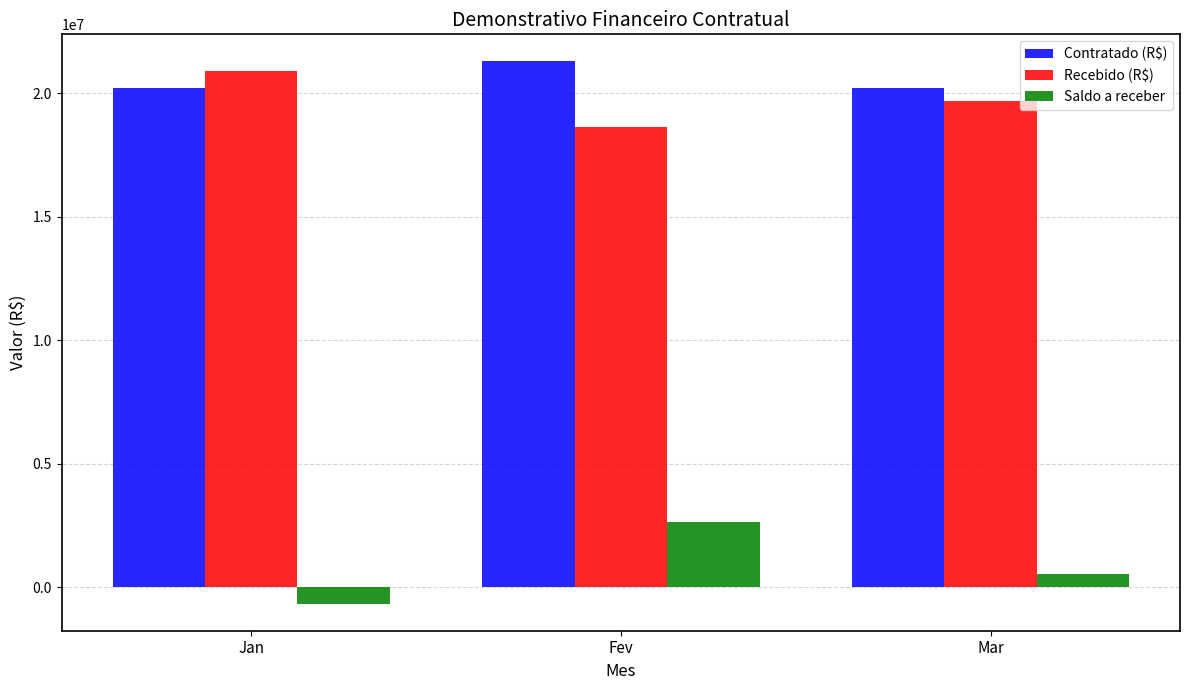

Reading left to right, transcribe all the data shown in this chart.

Contratado (R$): 20222128.5	21280758.9	20222128.5
Recebido (R$): 20878731.6	18642080.0	19689029.9
Saldo a receber: -656603.1	2638678.9	533098.7